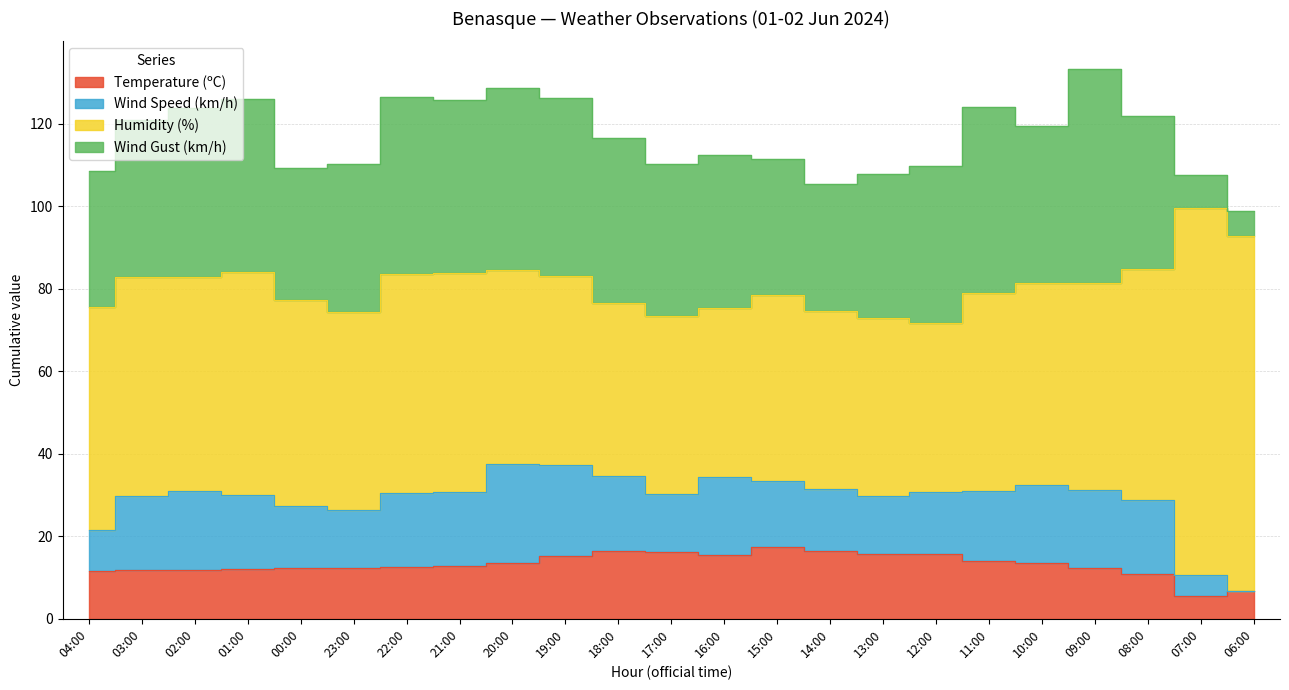

At which category is the sum across all series the highest?

09:00